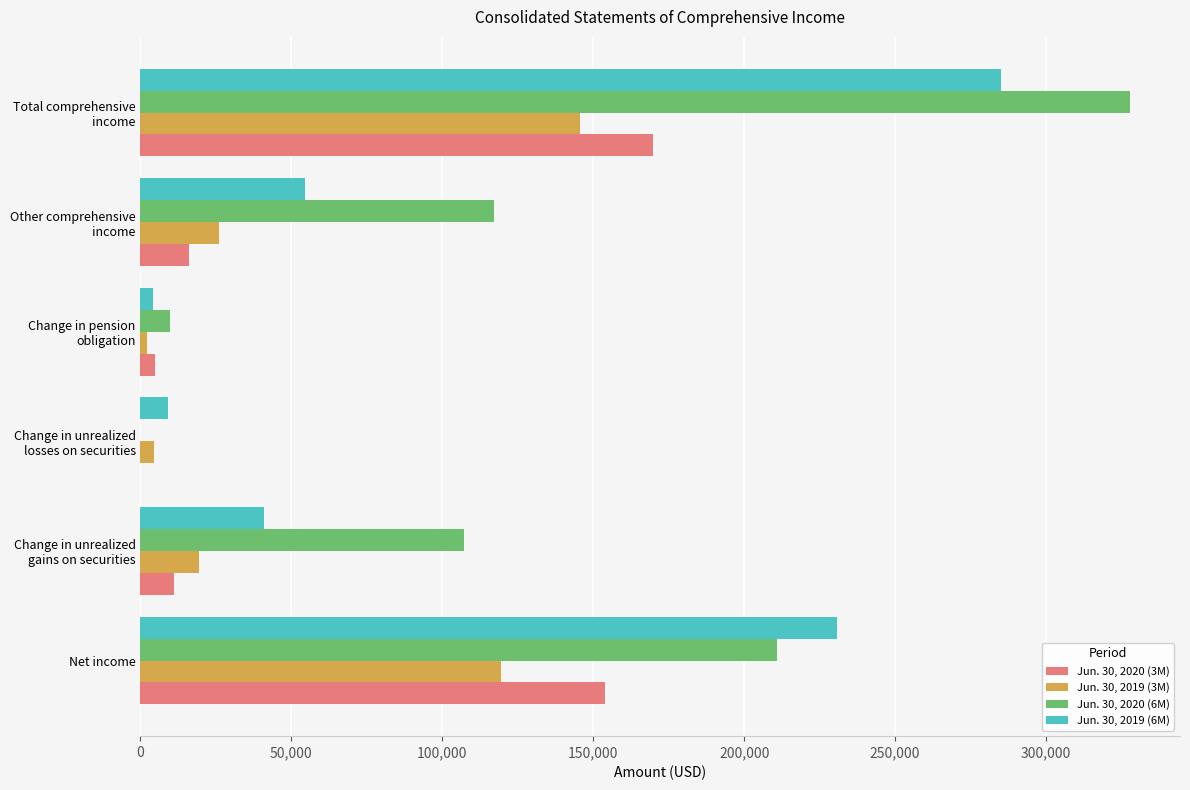

At which category is the sum across all series the highest?

Total comprehensive
income